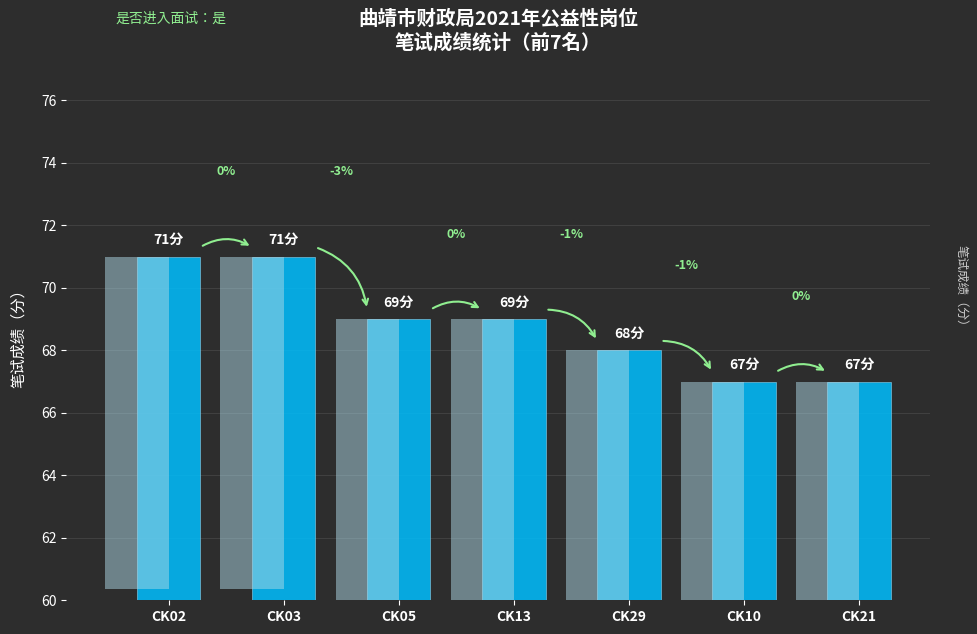

List the labels in order of value, smallest first.

6, 7, 5, 3, 4, 1, 2